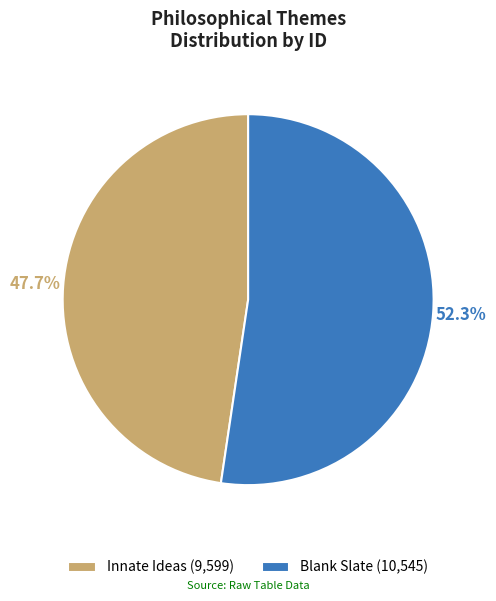

To the nearest percent, what is the average slice percentage?

50%